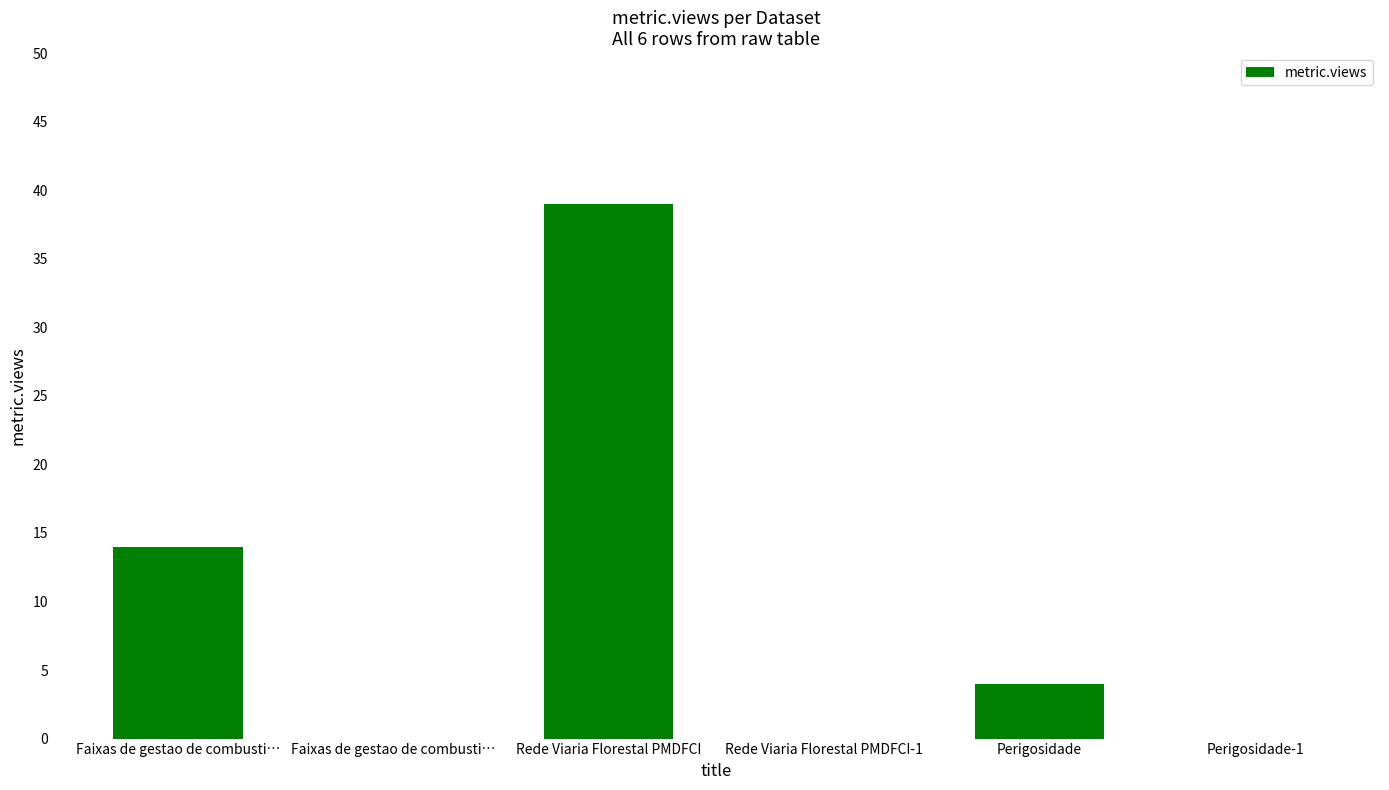

What is the value of the 1st bar from the left?

14